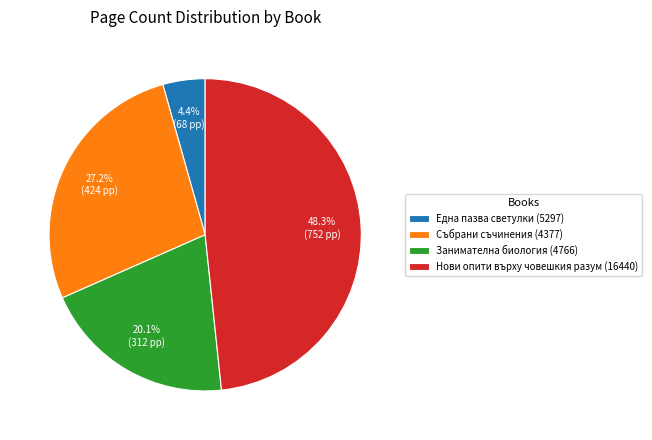

Rank the categories by value from highest to lowest.

Нови опити върху човешкия разум (16440), Събрани съчинения (4377), Занимателна биология (4766), Една пазва светулки (5297)